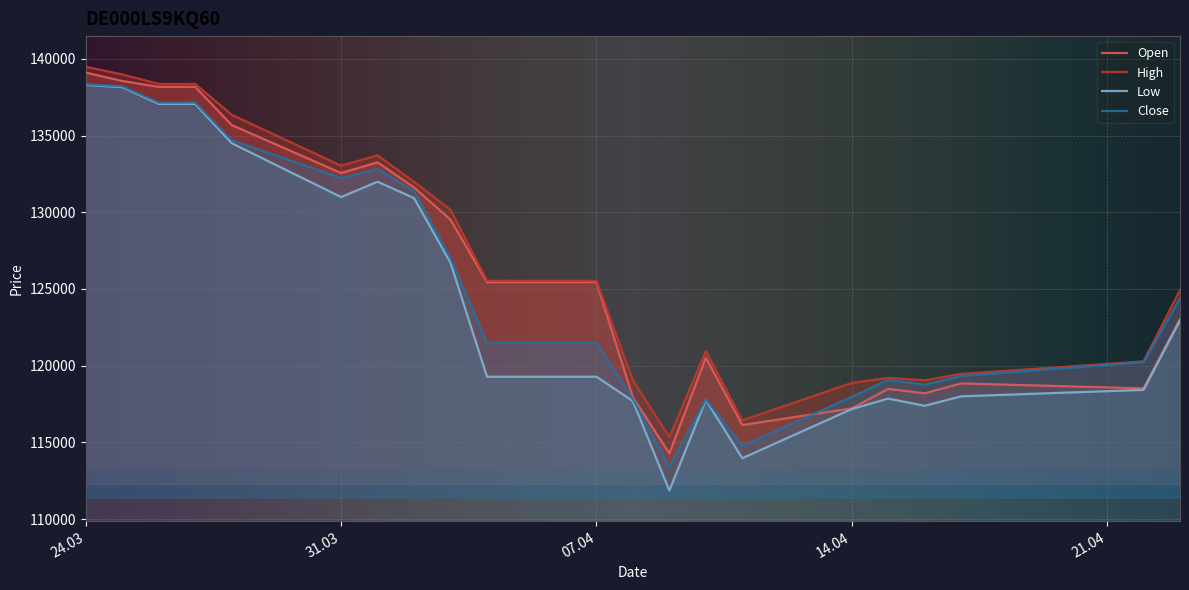

At which label is Low closest to 125081?

03.04.2025